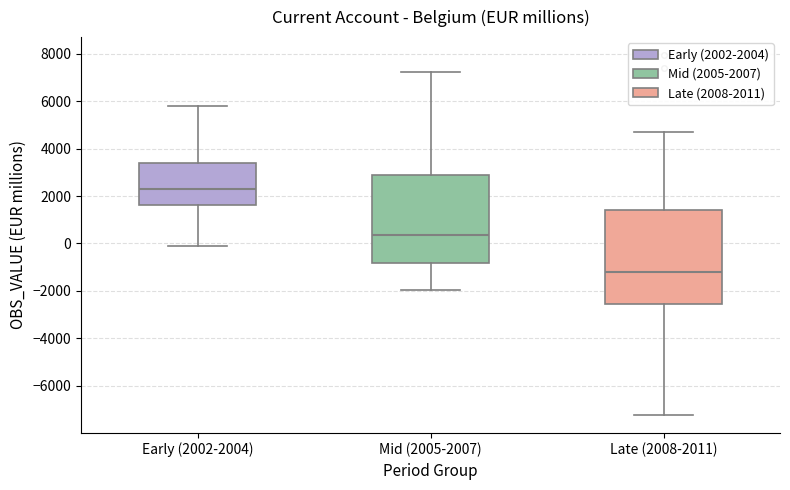

Reading left to right, read every box against the y-axis: the position of its median line, the range the box covers, and the ends of its whiskers. The values are not printed on the chart, so give them approximately, as read against the axis.

Early (2002-2004): median 2400, box 1600 to 3400, whiskers 0 to 5800
Mid (2005-2007): median 400, box -800 to 2800, whiskers -2000 to 7200
Late (2008-2011): median -1200, box -2600 to 1400, whiskers -7200 to 4800